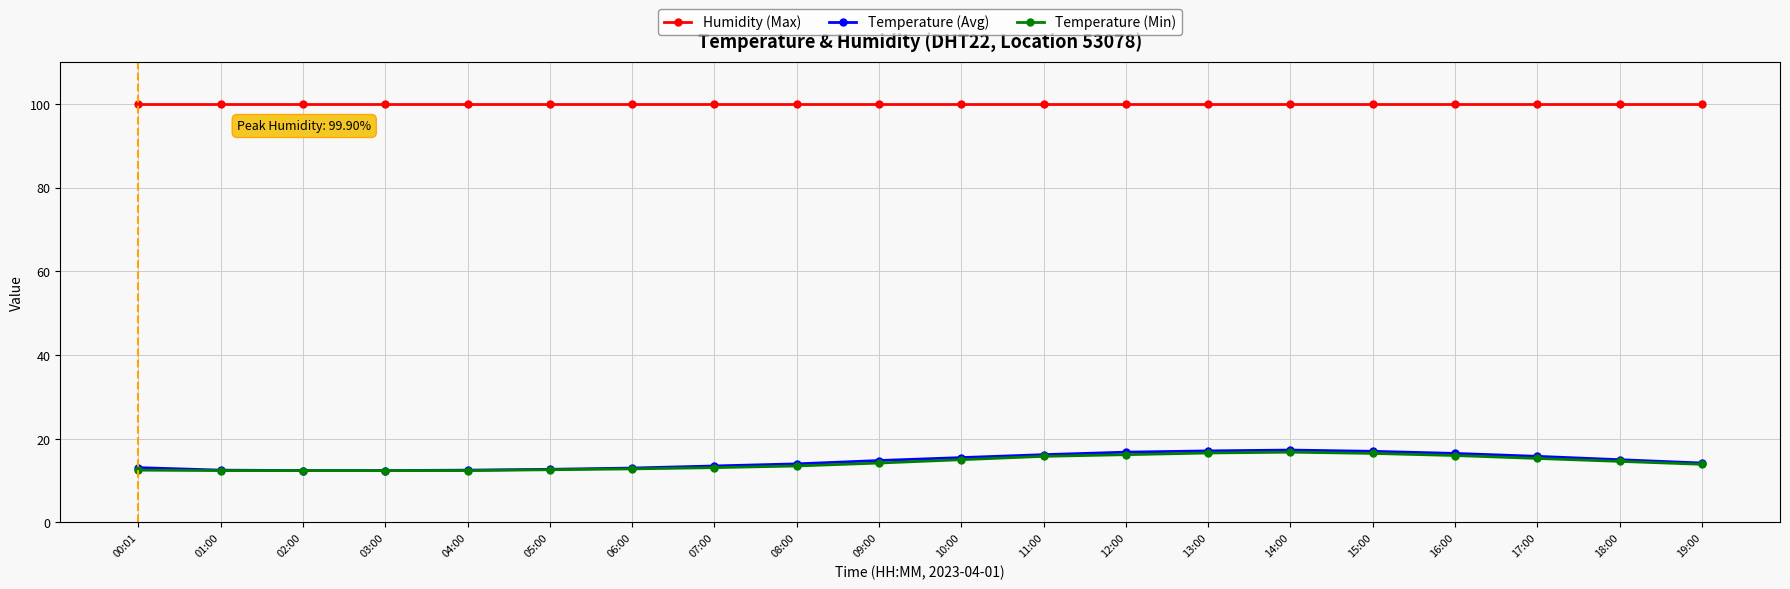

What is the difference between the highest and lowest values at 03:00?

87.5